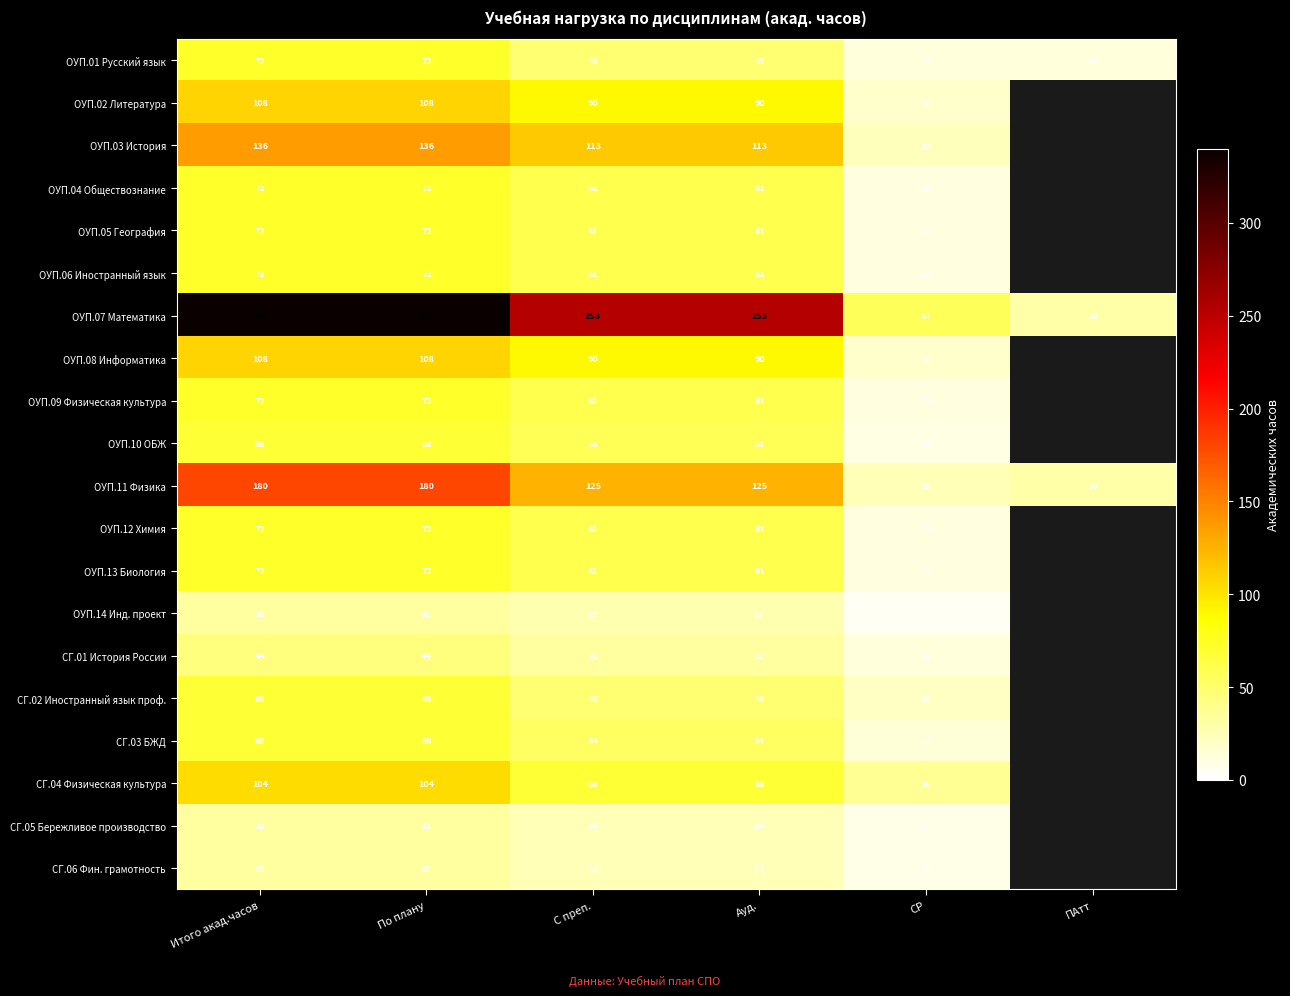

What is the minimum value shown in the chart?

5.0